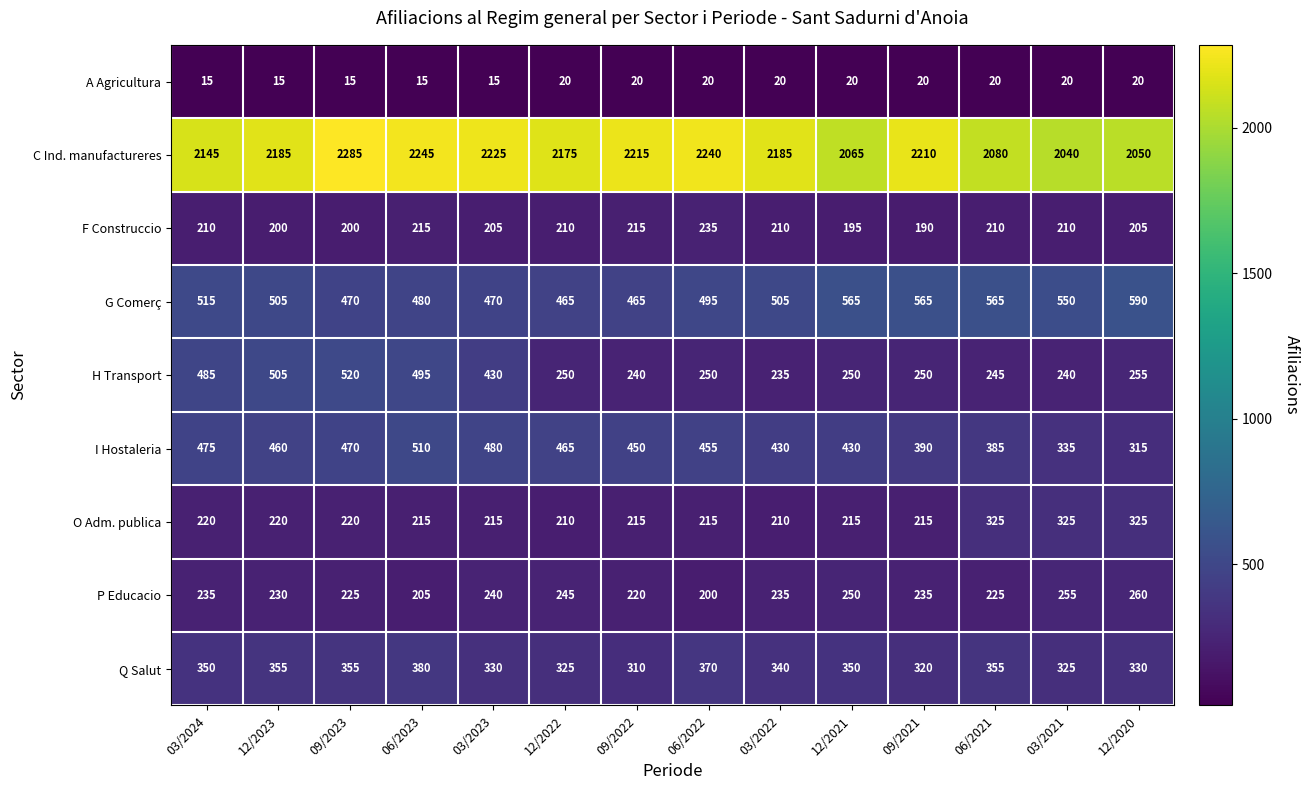

Rank the series by their maximum value, from lowest to highest.

A Agricultura, F Construccio, P Educacio, O Adm. publica, Q Salut, I Hostaleria, H Transport, G Comerç, C Ind. manufactureres